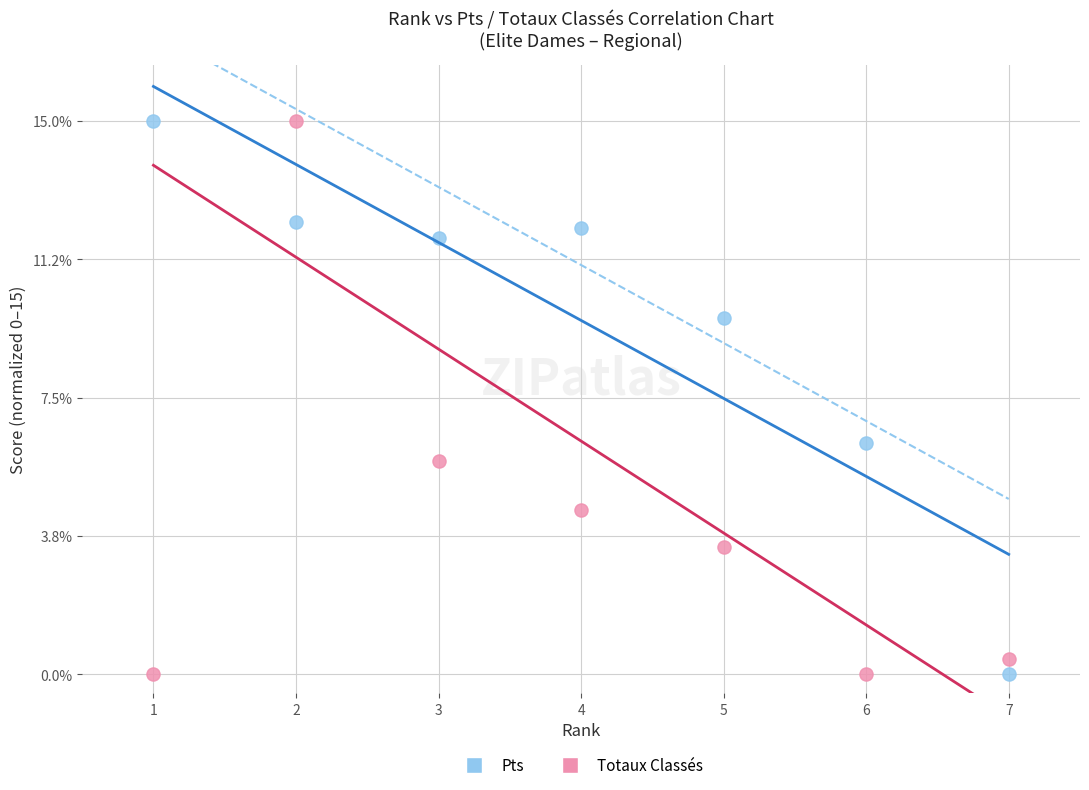

Across all series, what Y value is closest to 7?

6.3